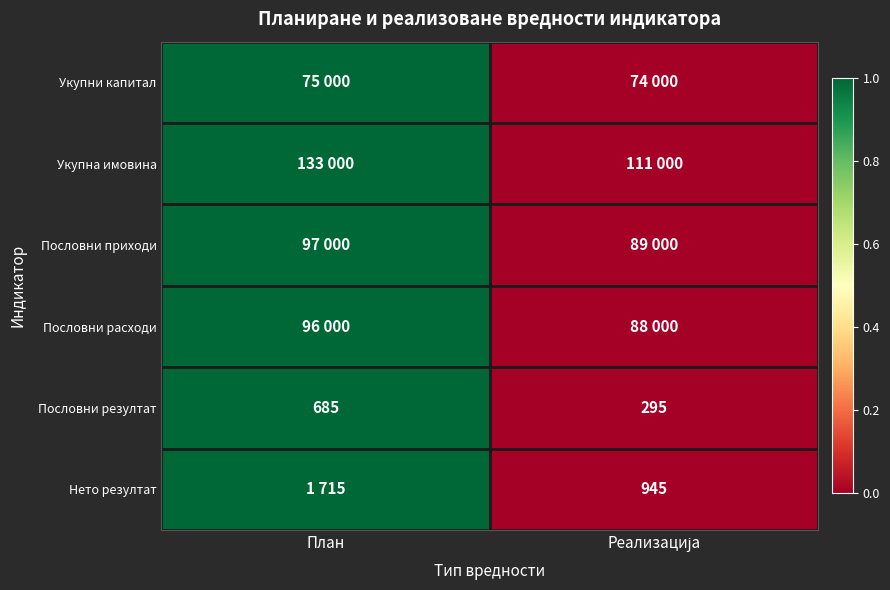

What is the average value of the Пословни резултат series?

490